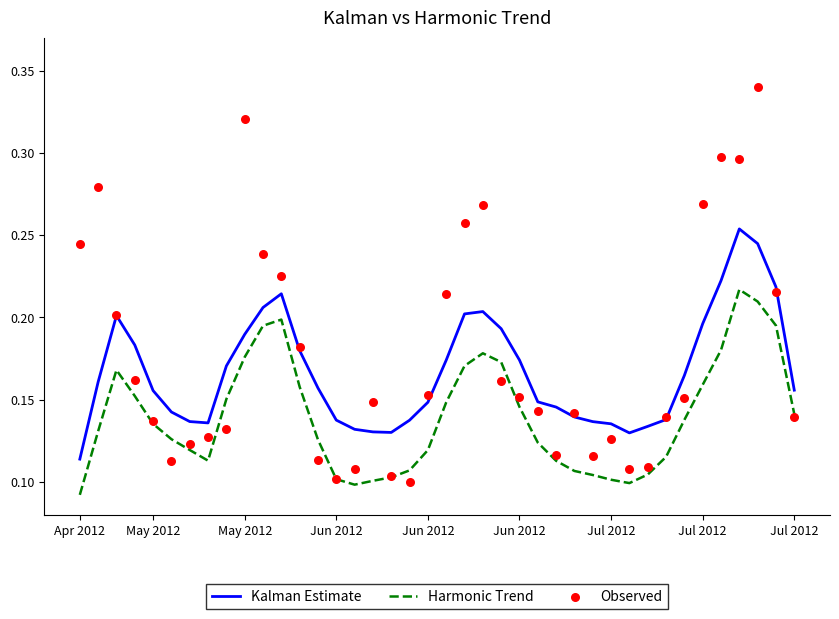

Which series has the widest spread of Y values?

Observed